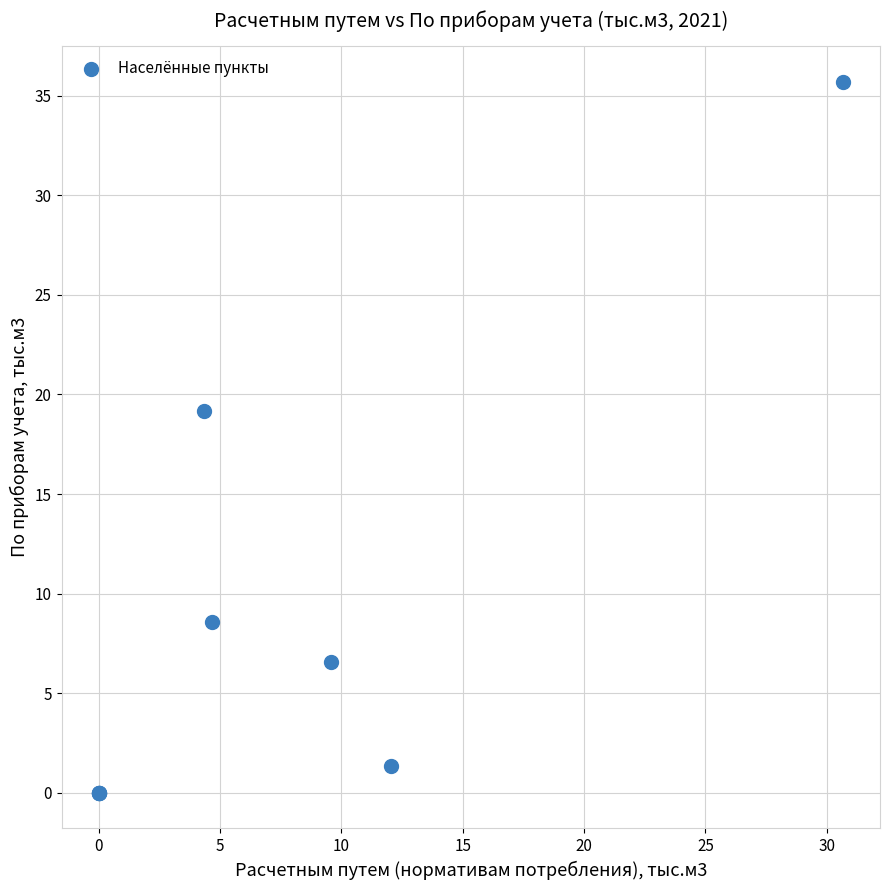

What Y value in the scatter plot is closest to 17?

19.2